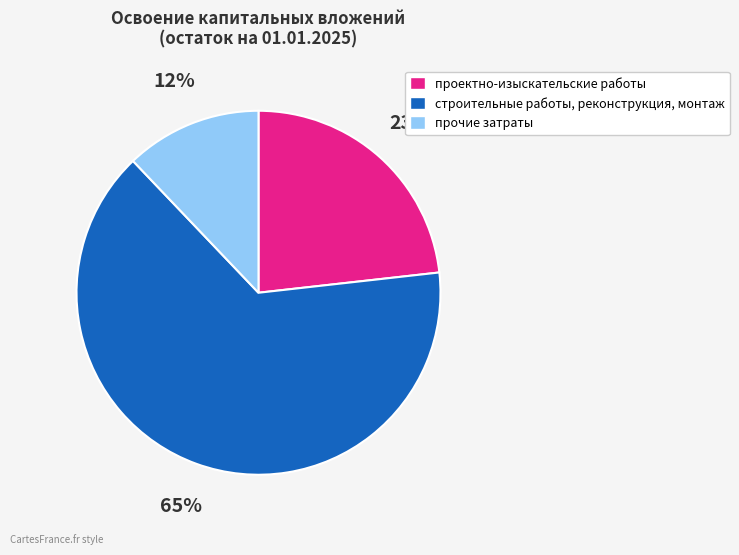

How many slices are in this pie chart?

3